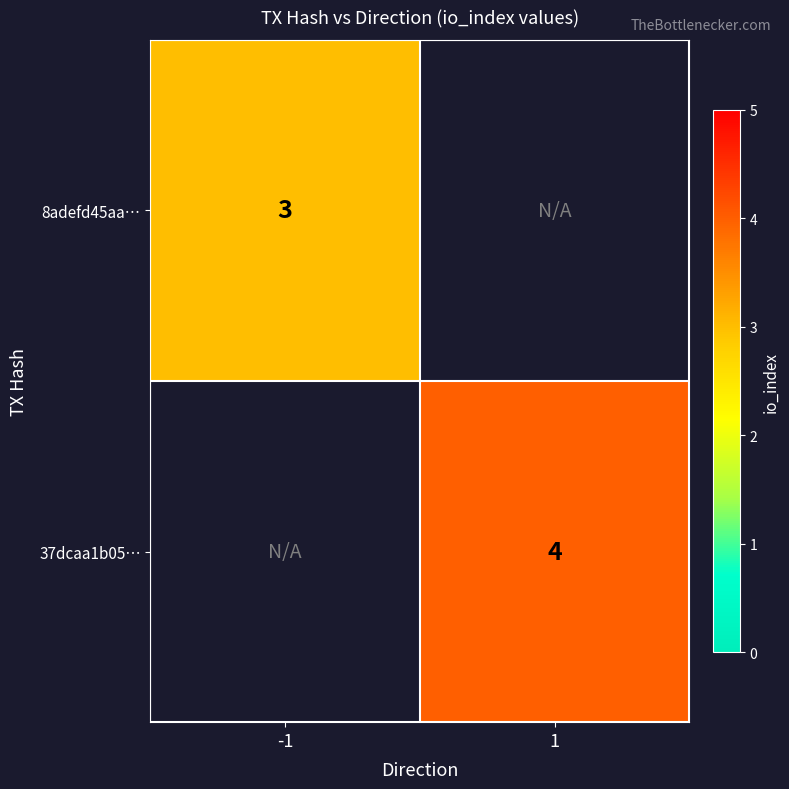

The value of 37dcaa1b05… at 1 is 6. True or false?

False